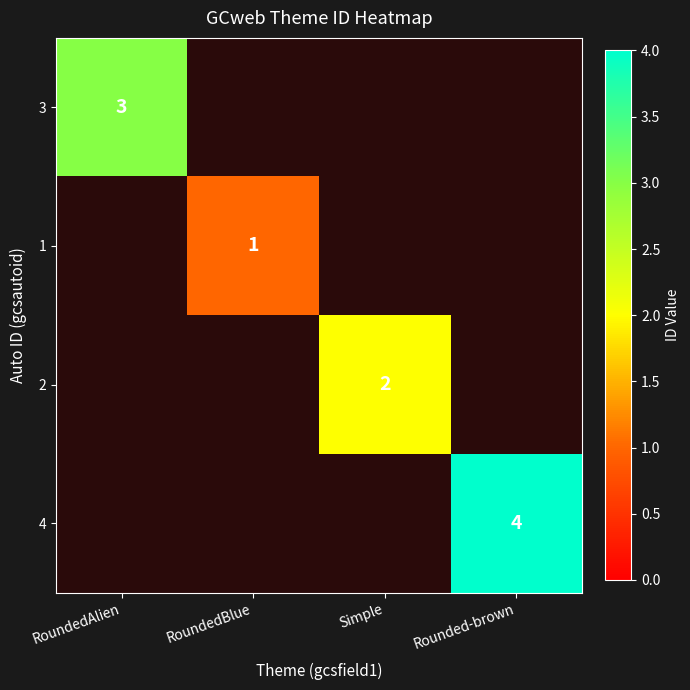

Is the value of 2 at Rounded-brown greater than the value of 3 at Rounded-brown?

No